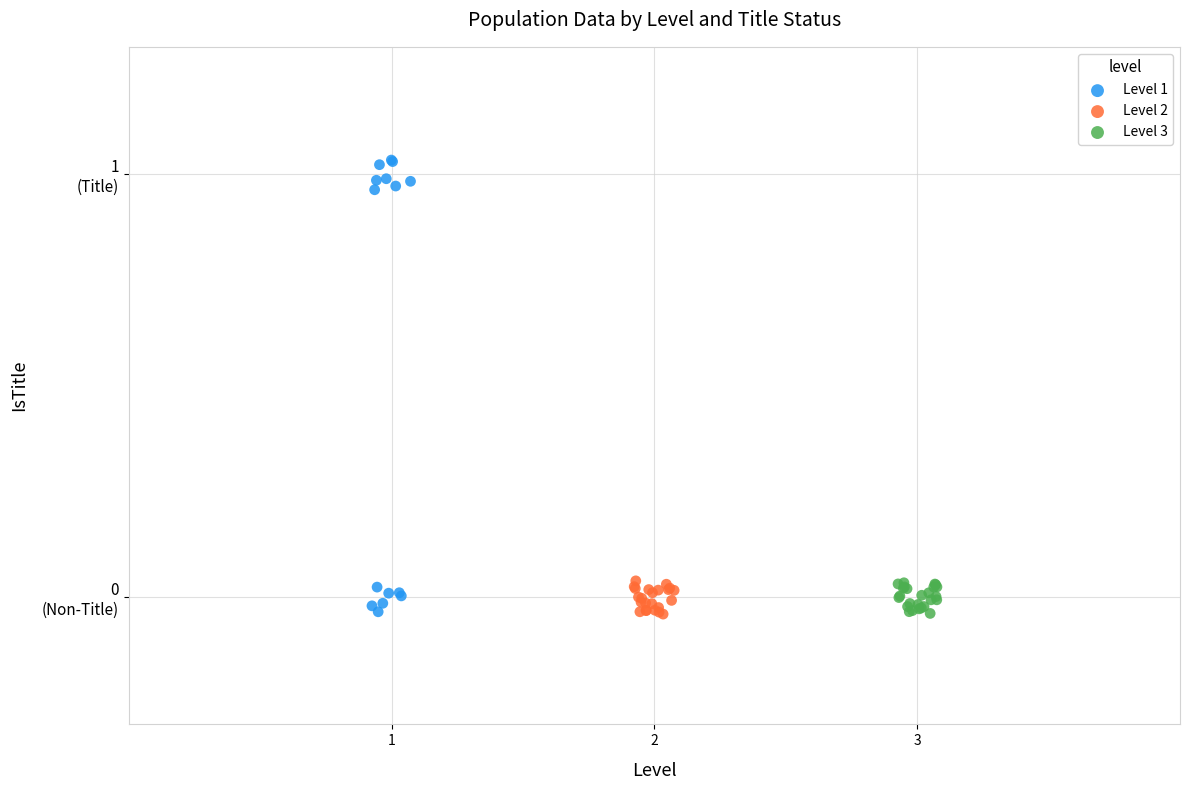

What are all the series names shown in the legend?

Level 1, Level 2, Level 3